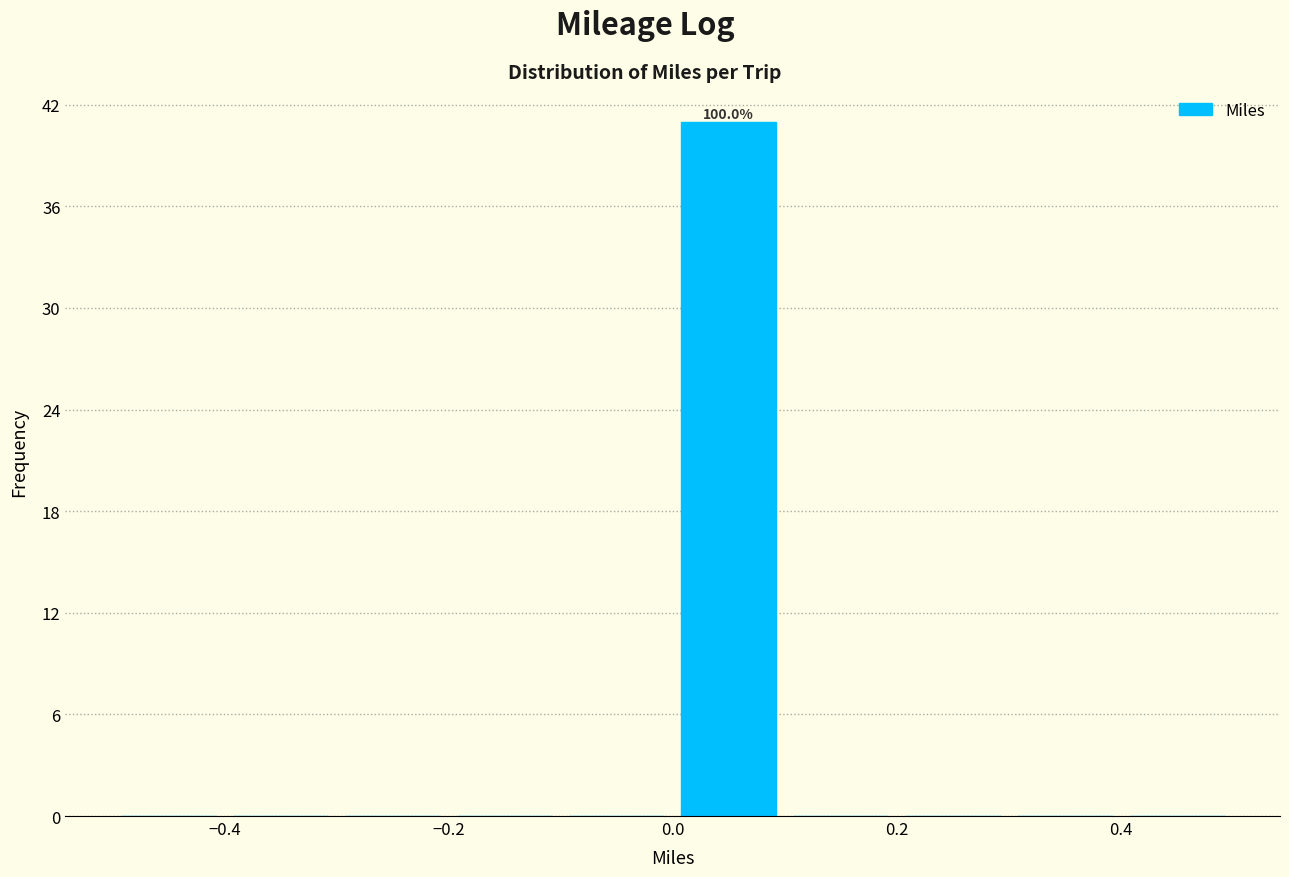

Which range on the x-axis has the tallest bar?

0.0 to 0.1